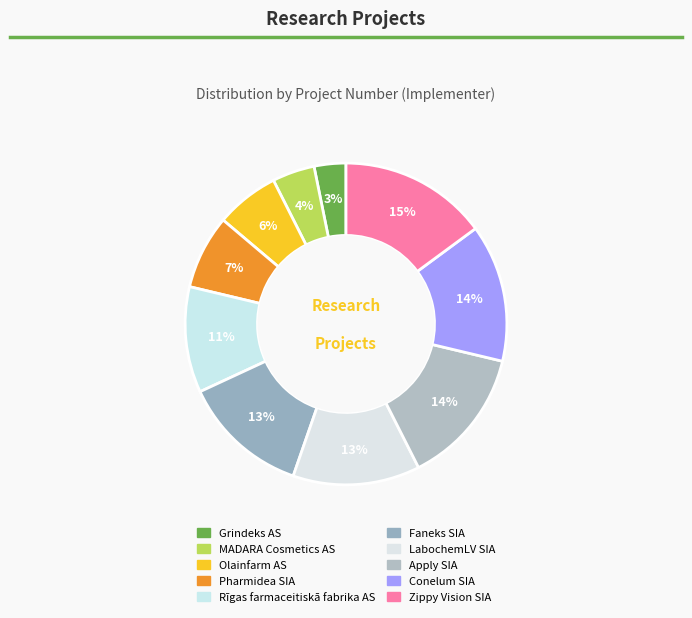

To the nearest percent, what is the average slice percentage?

10%